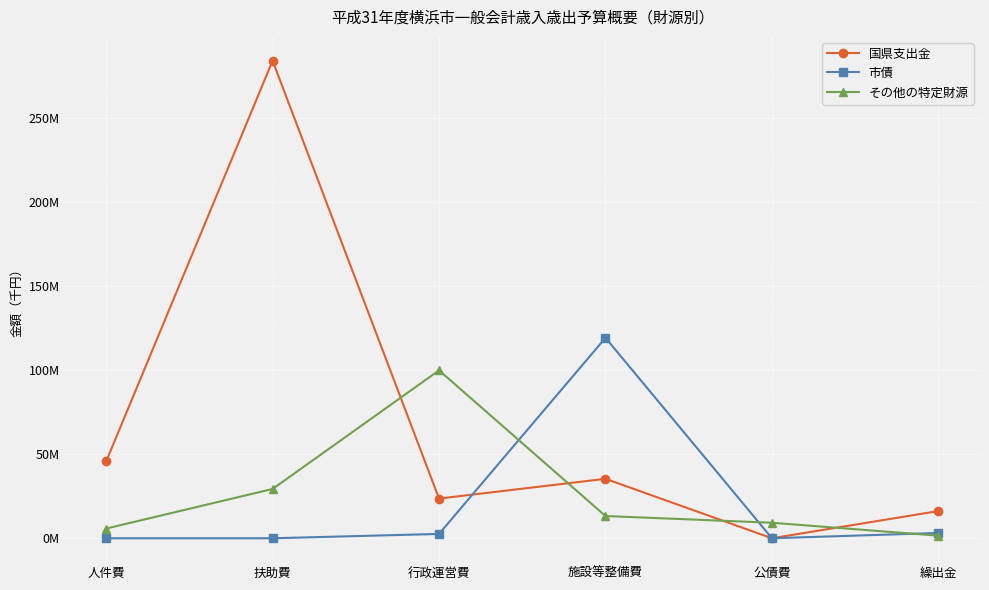

What are all the series names shown in the legend?

国県支出金, 市債, その他の特定財源